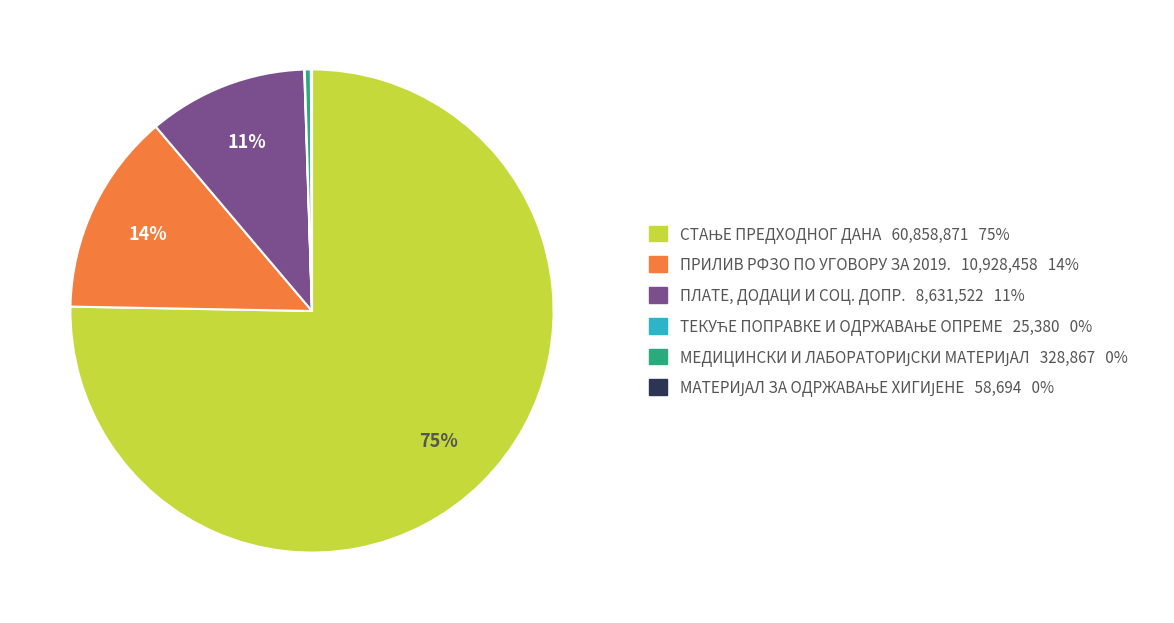

Is it true that ПЛАТЕ, ДОДАЦИ И СОЦ. ДОПР. is 5% of the pie?

False